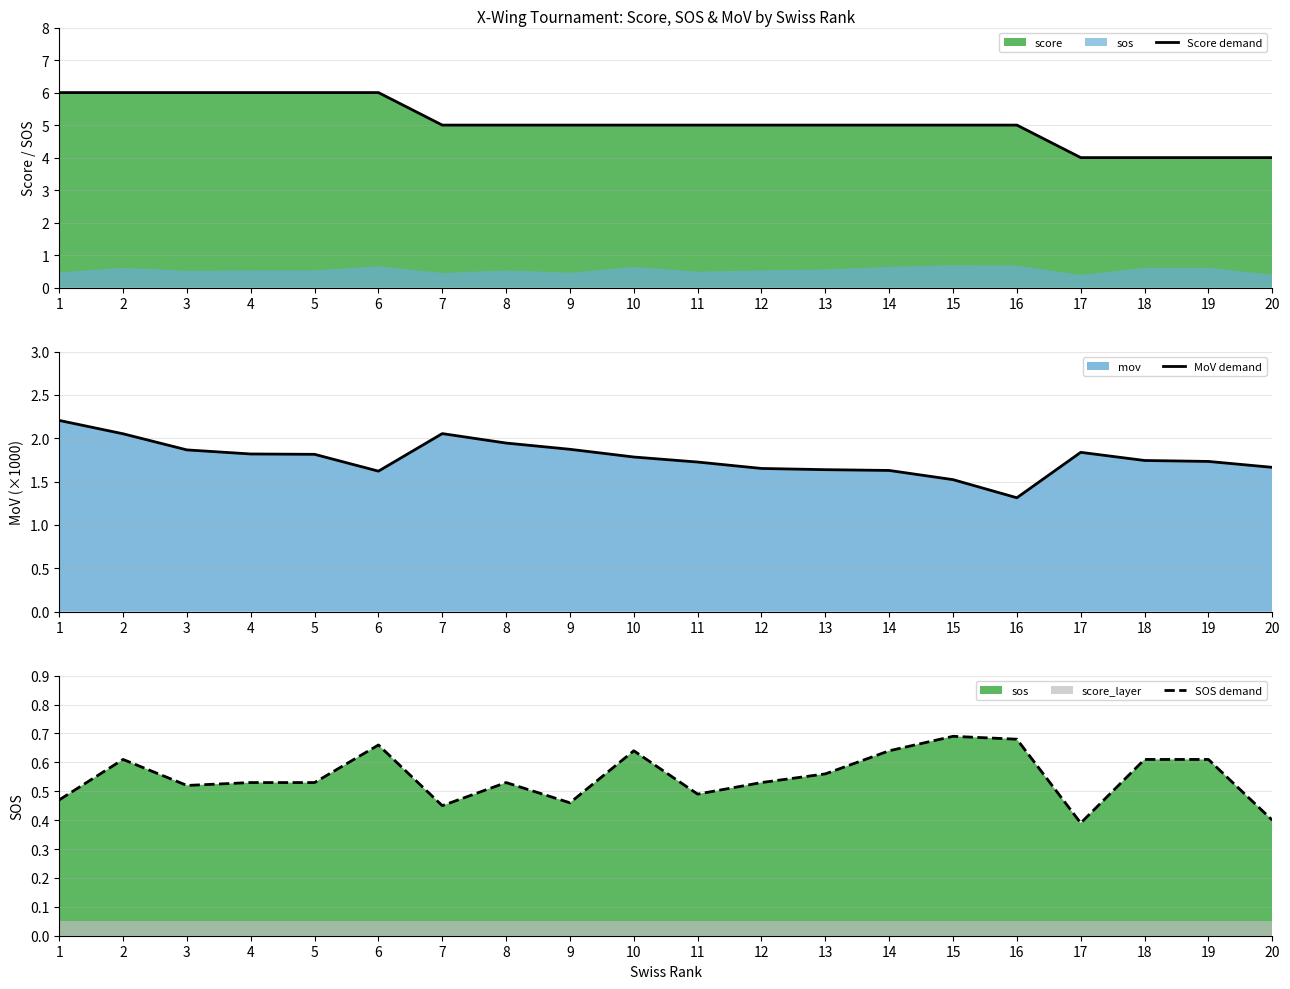

The Score demand series shows 2 at 1. True or false?

False